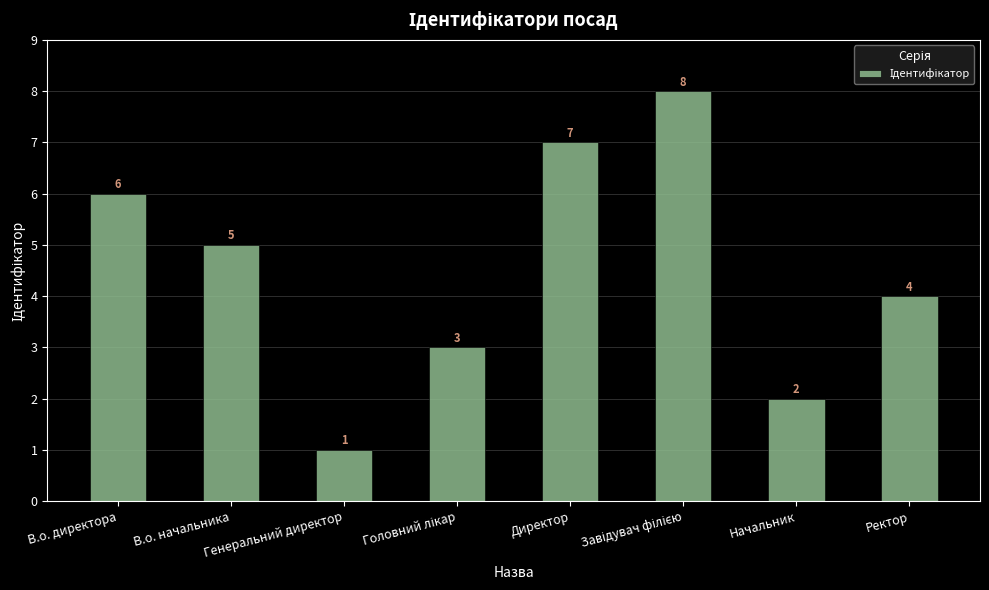

What is the value of the 3rd bar from the left?

1